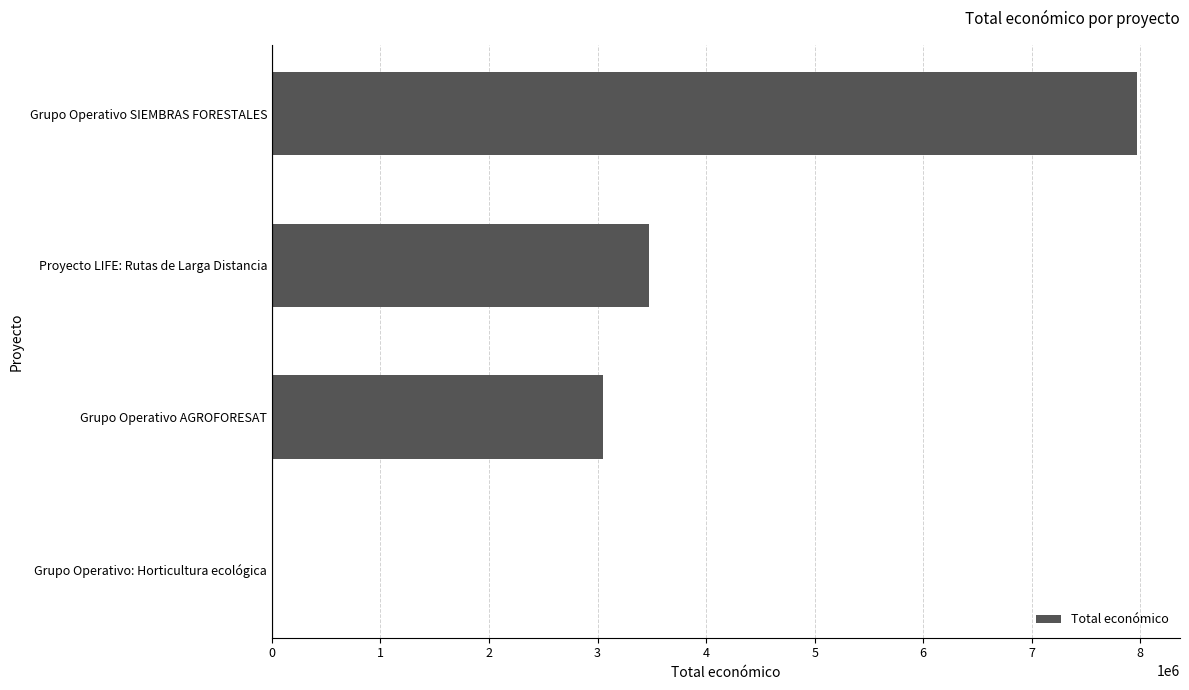

Between Proyecto LIFE: Rutas de Larga Distancia and Grupo Operativo SIEMBRAS FORESTALES, which is larger?

Grupo Operativo SIEMBRAS FORESTALES